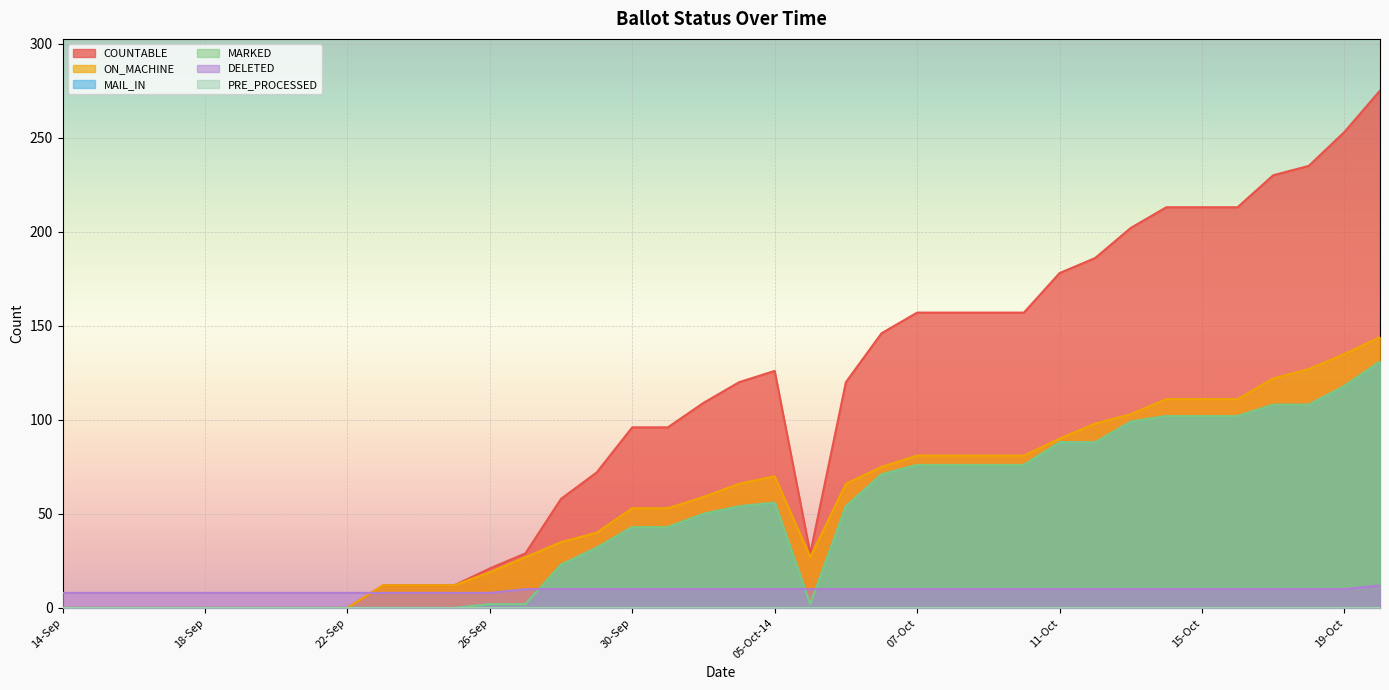

Does the chart display data point markers on the line(s)?

No